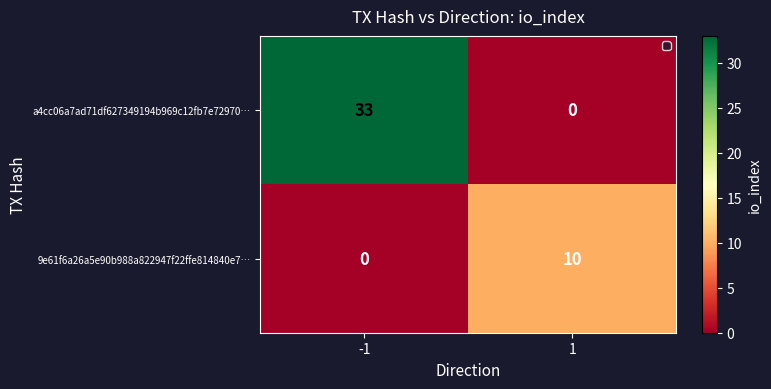

At which category does the chart reach its peak across all series?

-1